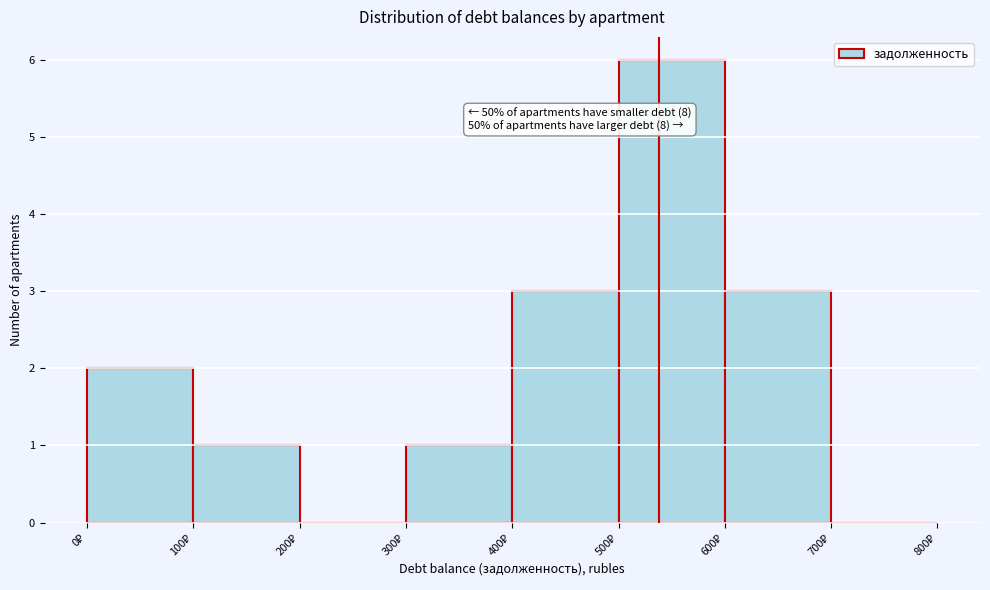

Over which range of the x-axis is the bar tallest?

500 to 600